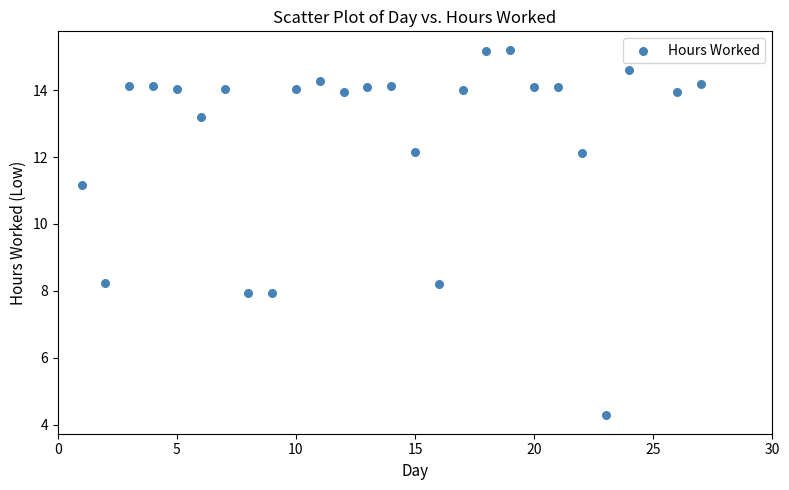

What is the range of Y values (max minus min)?

10.9